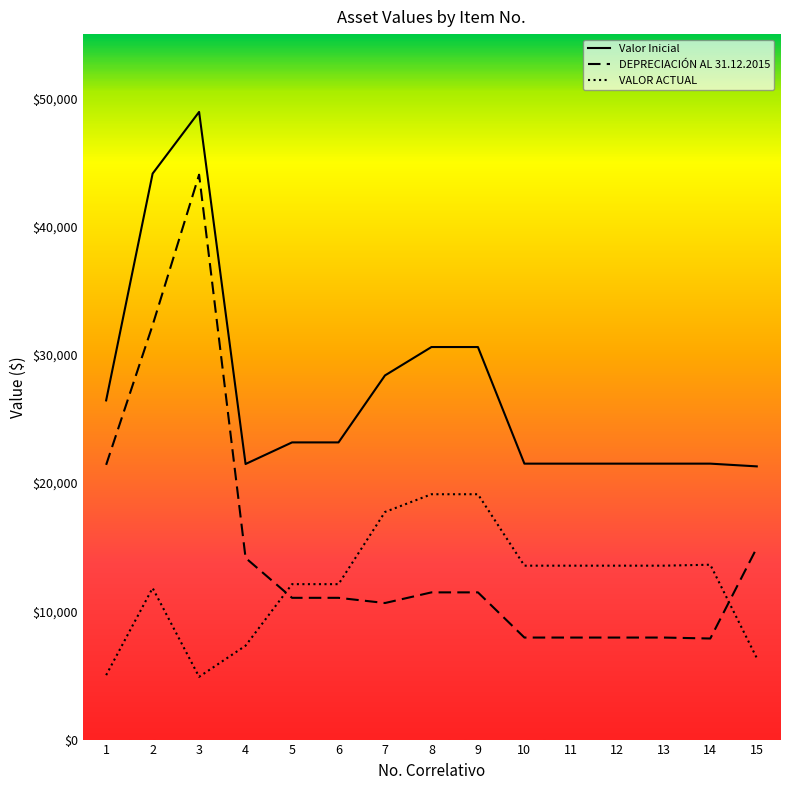

Rank the series at 1 from highest to lowest value.

Valor Inicial, DEPRECIACIÓN AL 31.12.2015, VALOR ACTUAL